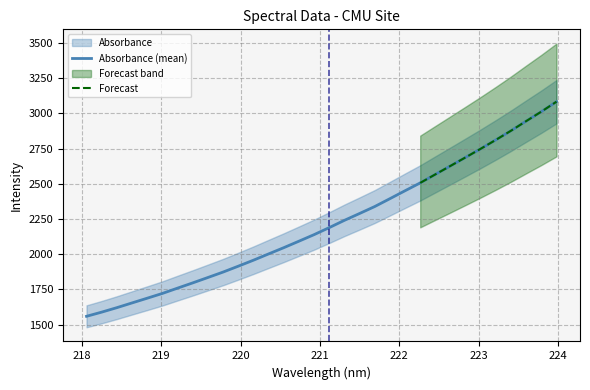

Rank the categories by value from highest to lowest.

223.9802, 223.7895, 223.5987, 223.408, 223.2172, 223.0264, 222.8355, 222.6447, 222.4538, 222.263, 222.0721, 221.8812, 221.6902, 221.4993, 221.3083, 221.1174, 220.9264, 220.7354, 220.5444, 220.3533, 220.1623, 219.9712, 219.7801, 219.589, 219.3979, 219.2067, 219.0156, 218.8244, 218.6332, 218.442, 218.2508, 218.0596